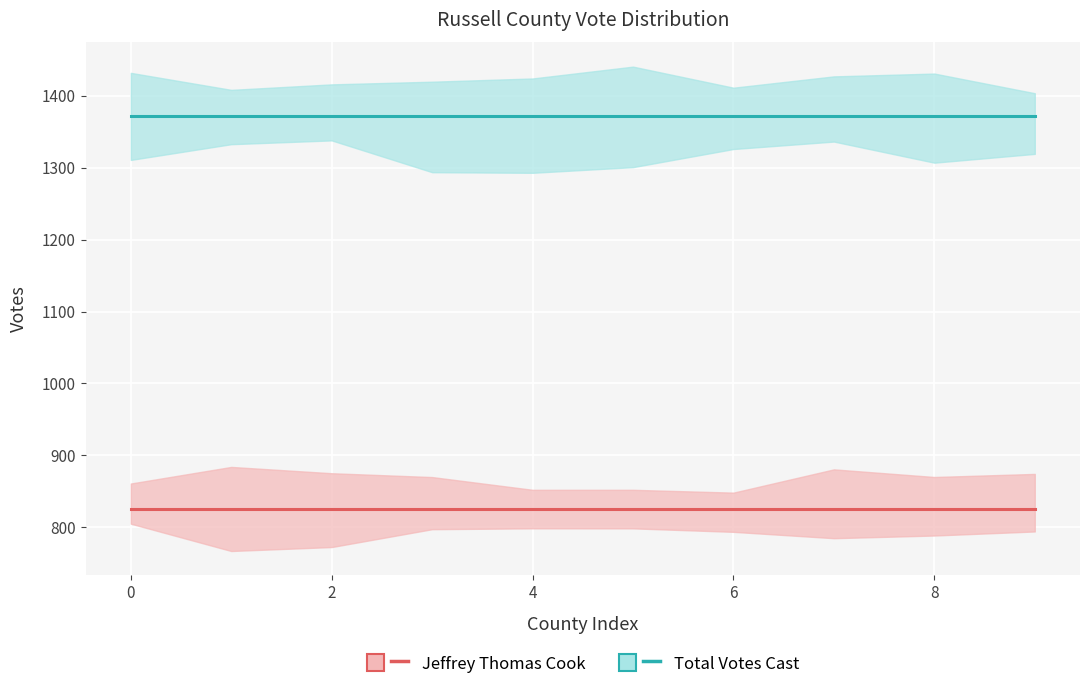

List the series in order of their overall mean, highest first.

Total Votes Cast, Jeffrey Thomas Cook